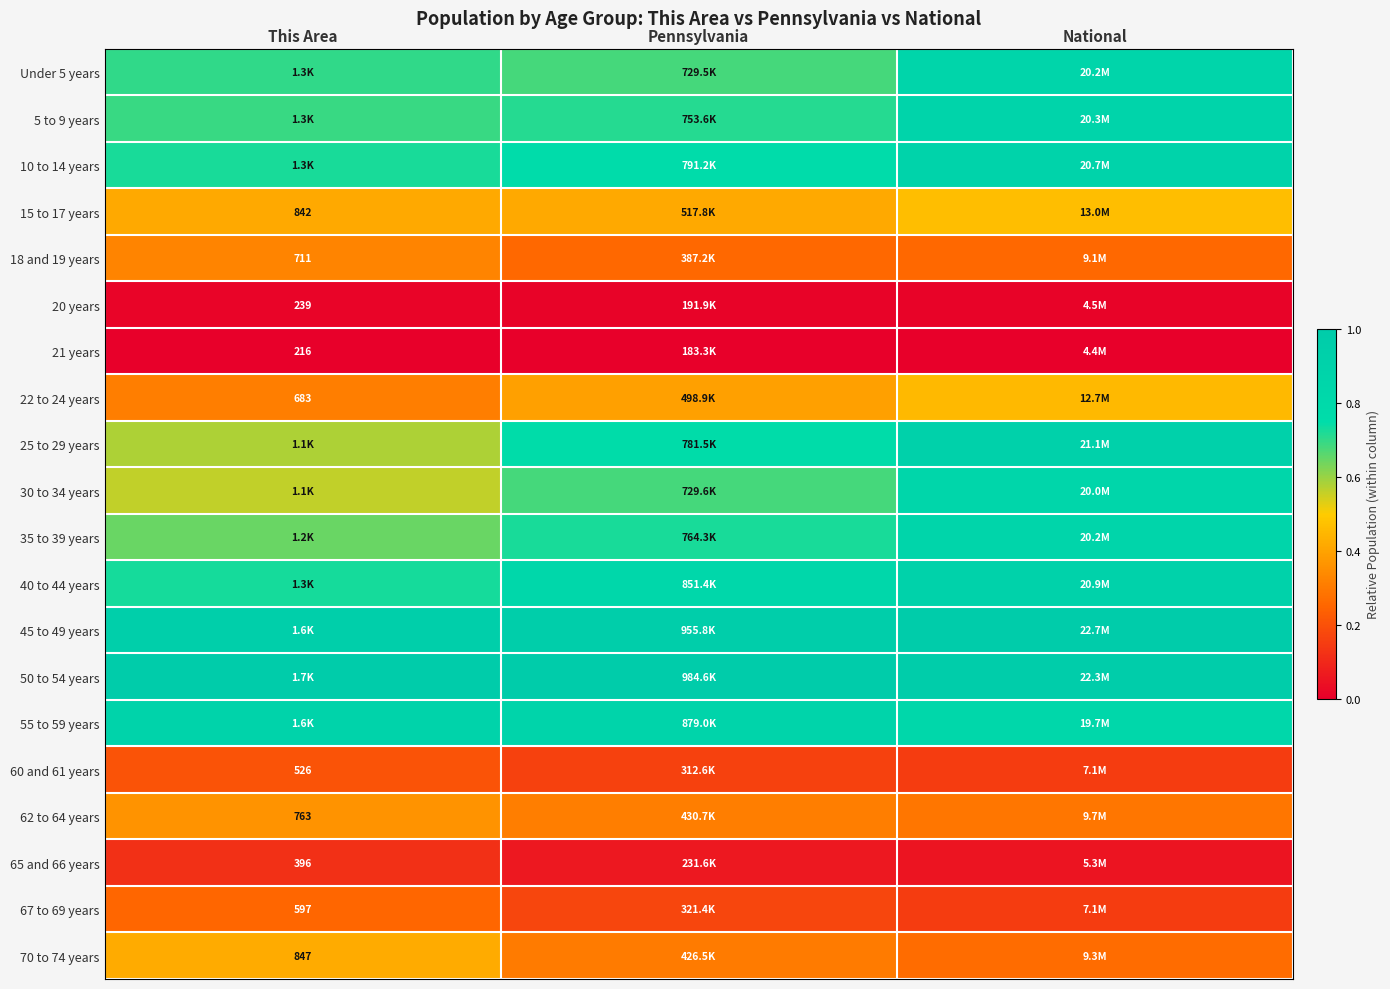

At how many categories does at least one series exceed 0?

3